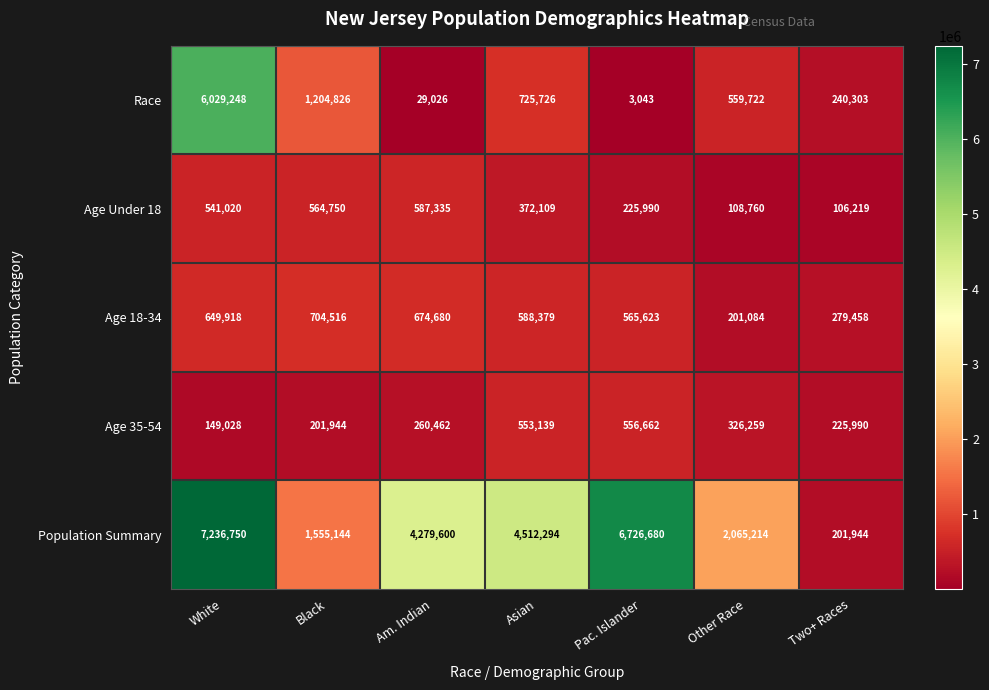

What is the spread (max minus min) of values at Two+ Races?

173239